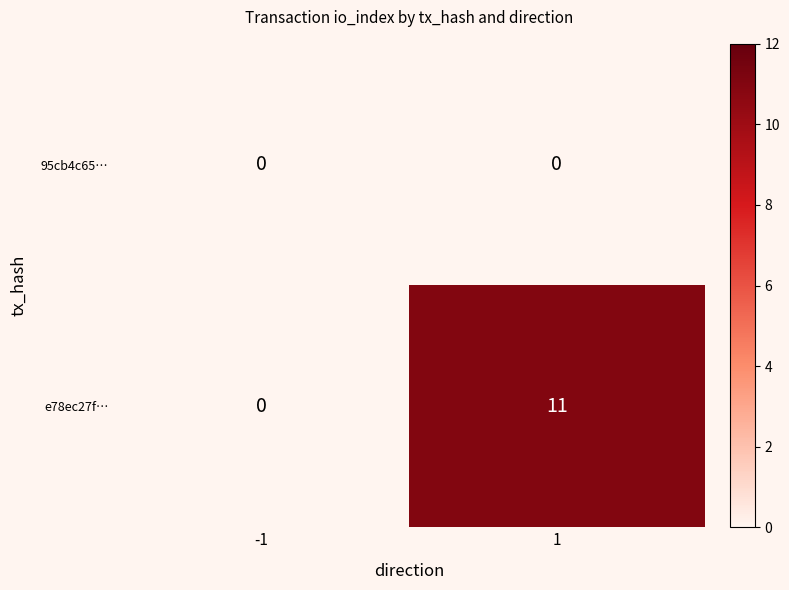

Reading right to left, list all the values displayed in this chart.

95cb4c65…: 1=0	-1=0
e78ec27f…: 1=11	-1=0